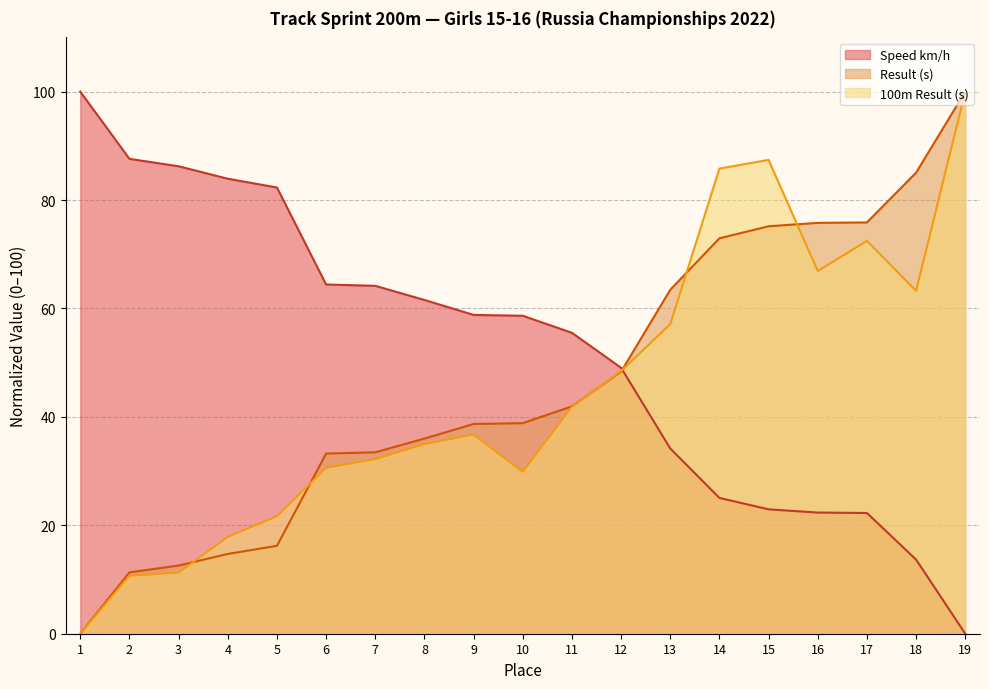

How many positive values does the 100m Result (s) series have?

18